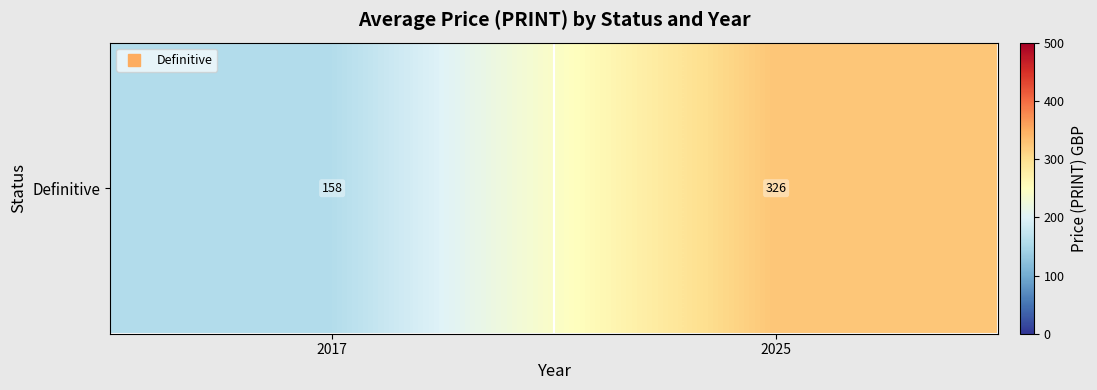

Rank the categories by value from lowest to highest.

2017, 2025